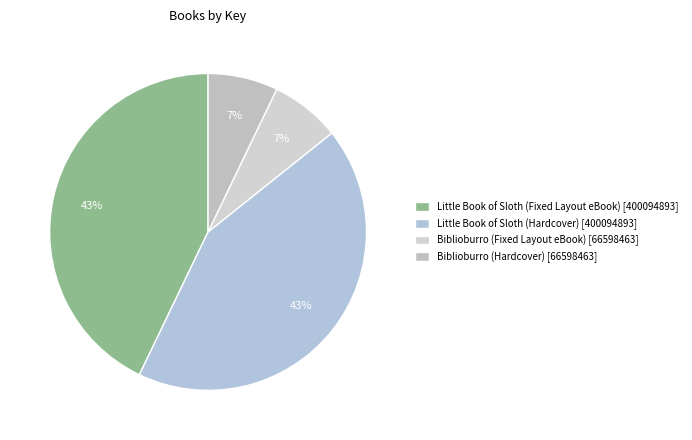

The Little Book of Sloth (Hardcover) slice represents 31% of the pie. True or false?

False